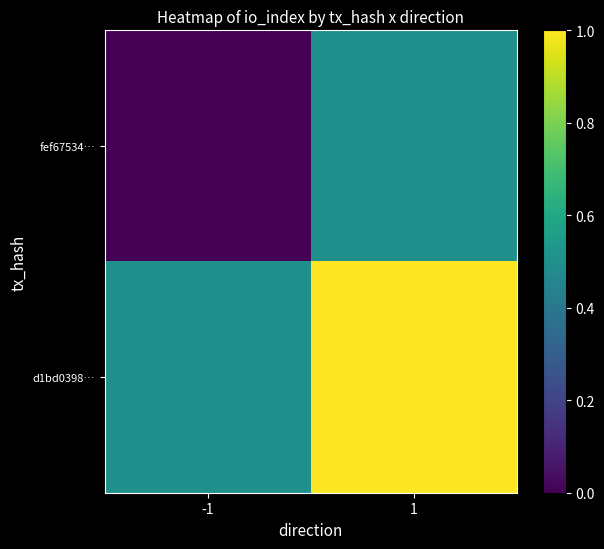

At which category does the chart reach its minimum across all series?

-1